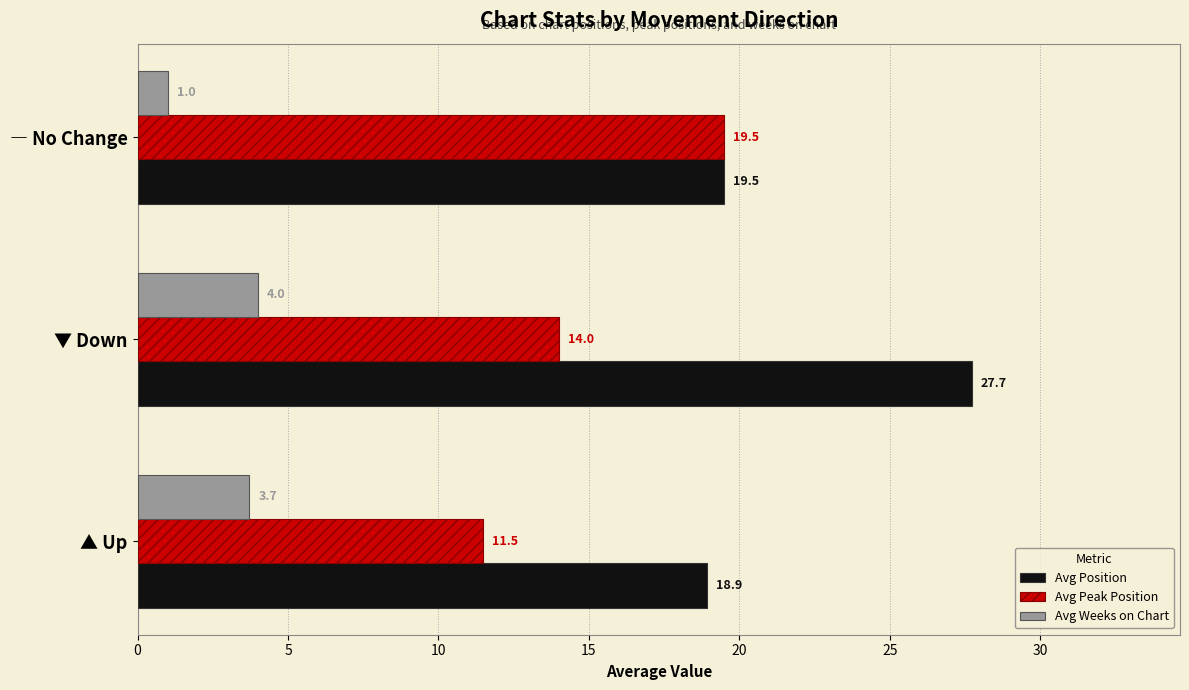

Rank the series by their average value, from lowest to highest.

Avg Weeks on Chart, Avg Peak Position, Avg Position